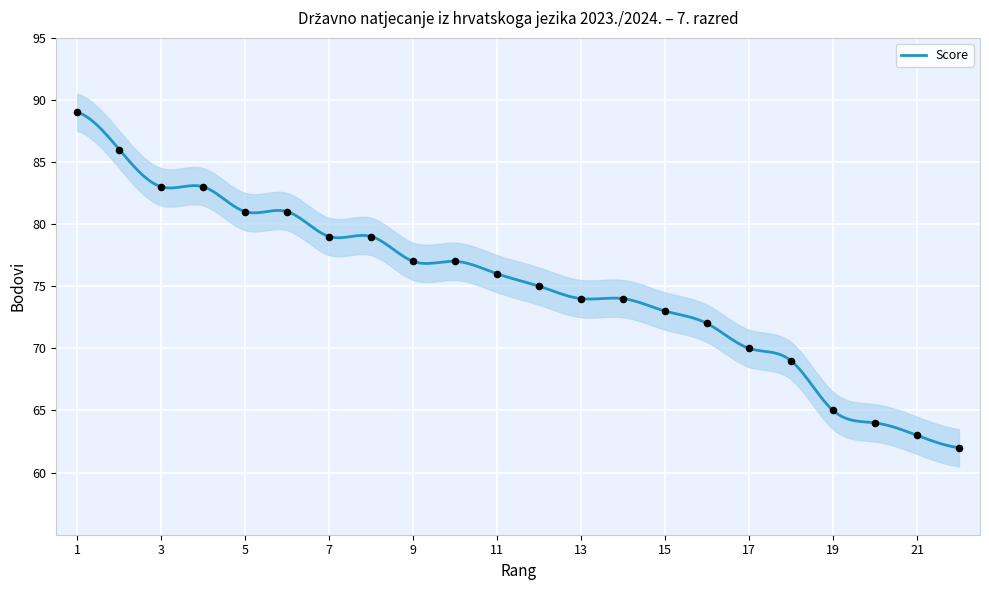

What is the maximum value for Score?

89.0